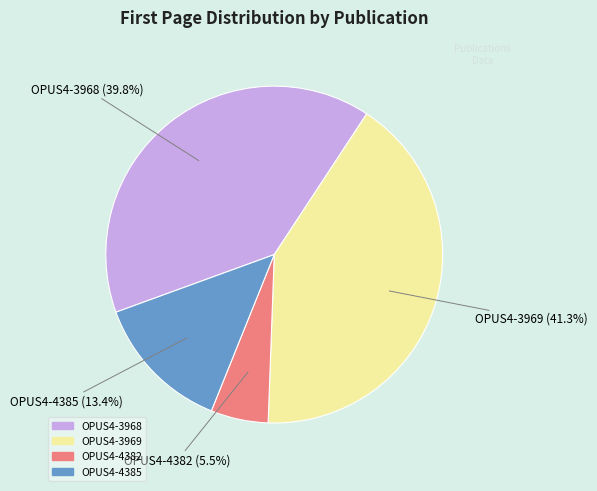

Is there any slice that represents more than half of the pie?

No